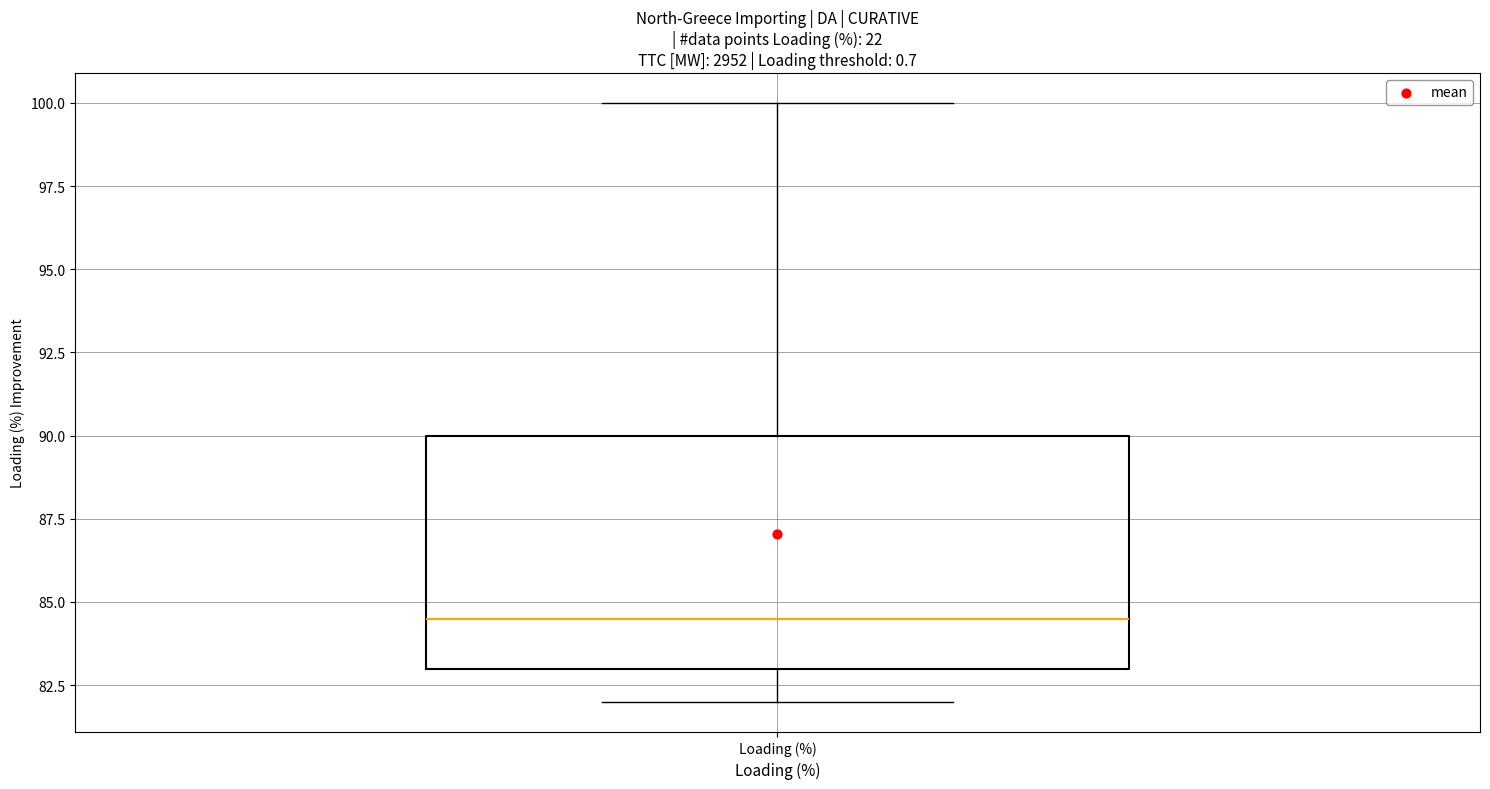

Transcribe this box plot: give where the median line is, the range the box spans, and where the two whiskers end, as read against the y-axis. The values are not printed on the chart, so give them approximately, as read against the axis.

median 84.5, box 83.0 to 90.0, whiskers 82.0 to 100.0